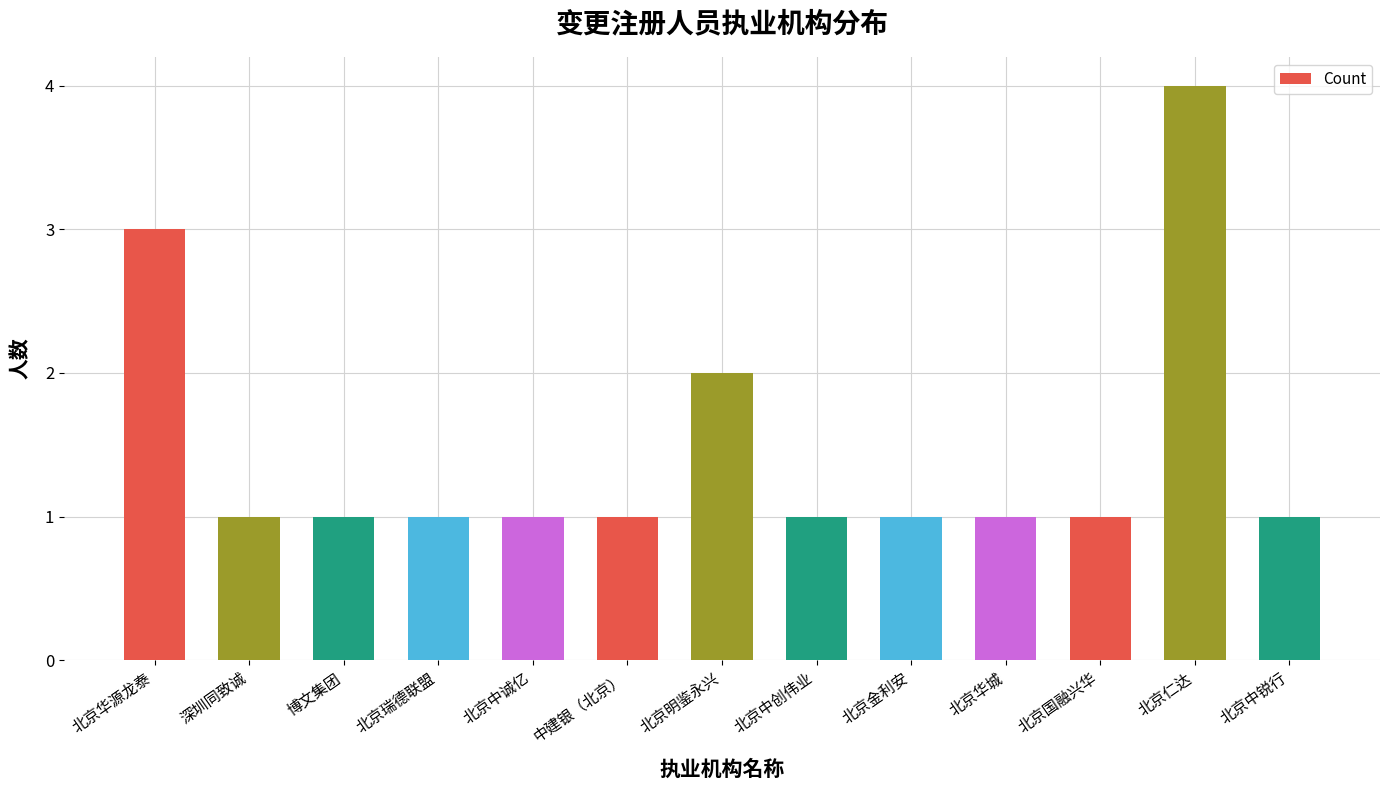

How many categories are shown in the chart?

13